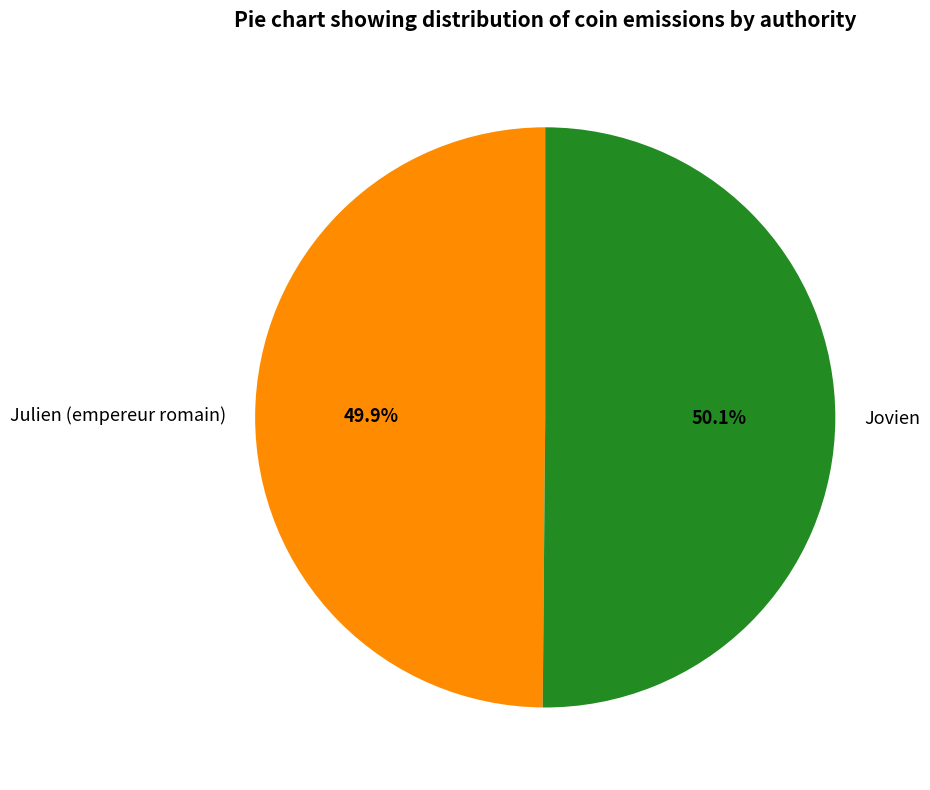

Is it true that Jovien is 41% of the pie?

False